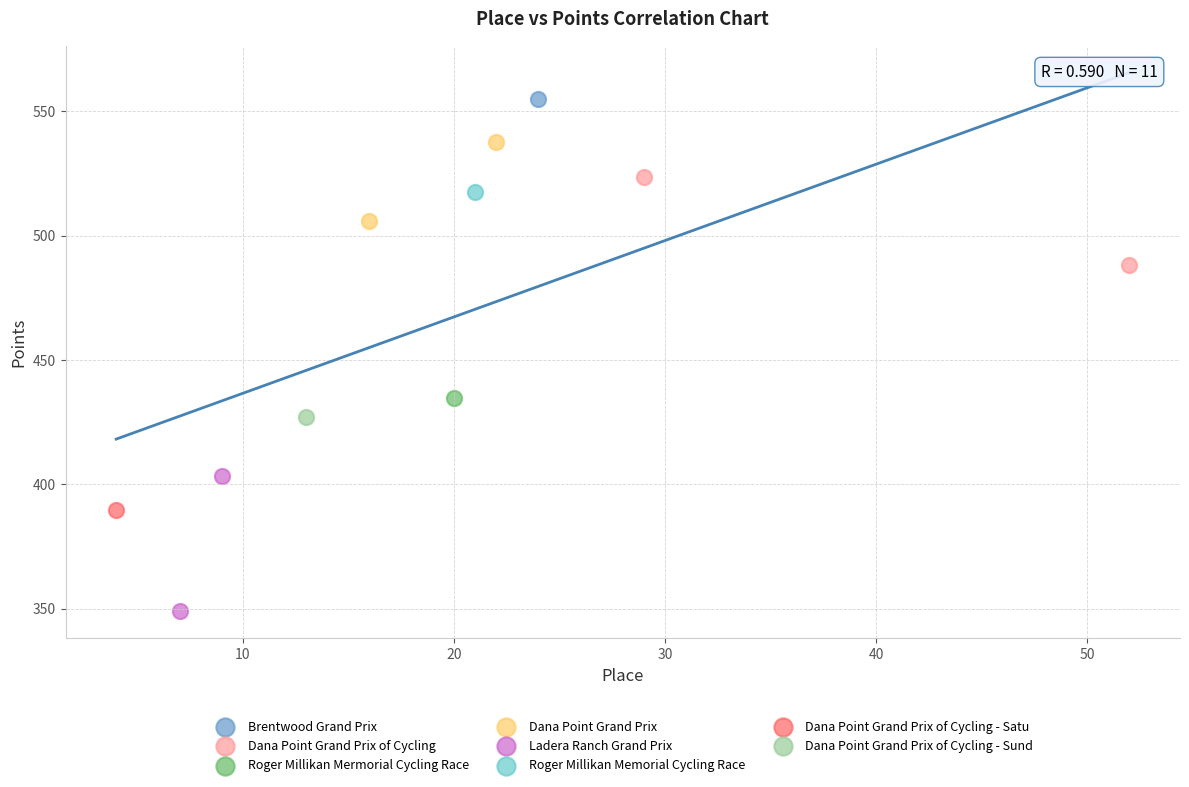

Which series contains the highest Y value?

Brentwood Grand Prix